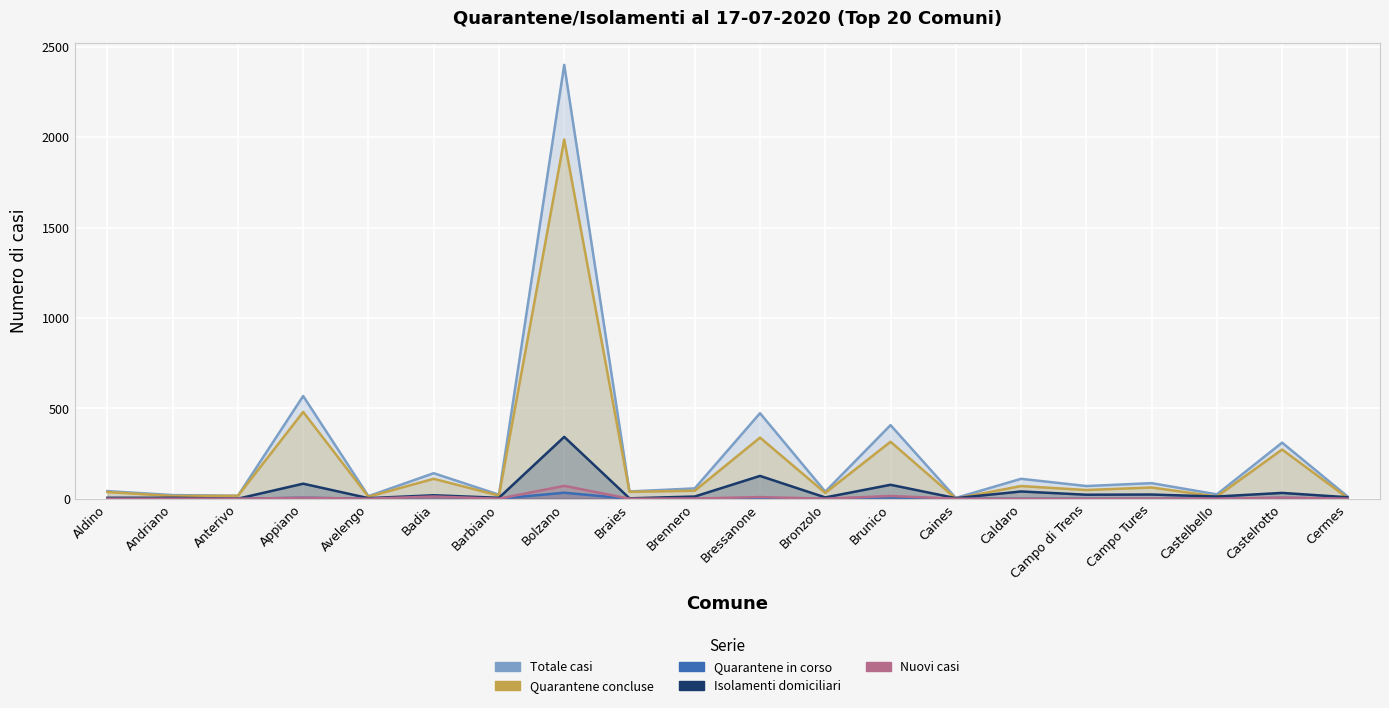

True or false: Quarantene in corso has more than 1 points higher than both neighbors.

True